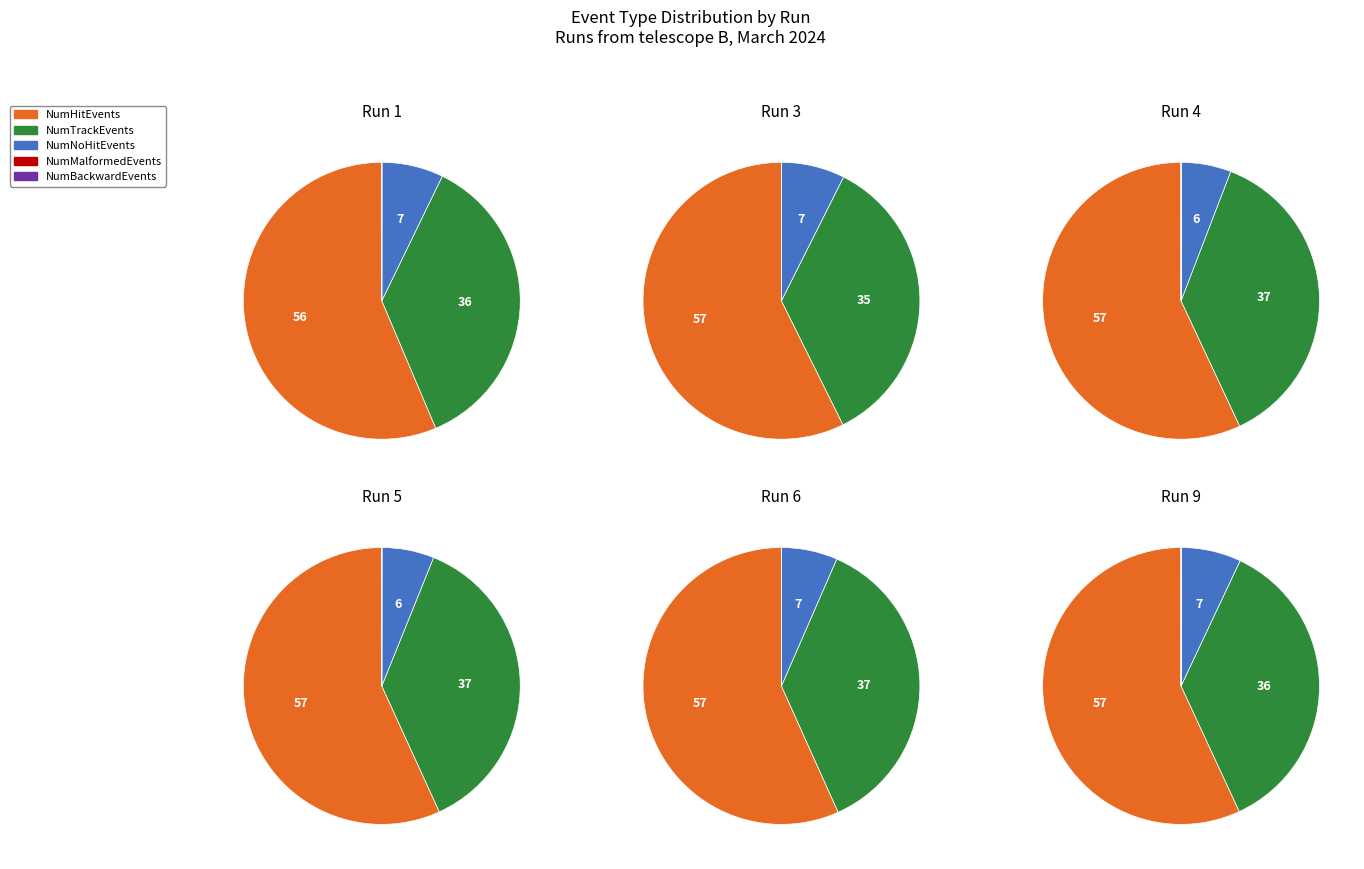

Is 1 the majority of the pie?

No